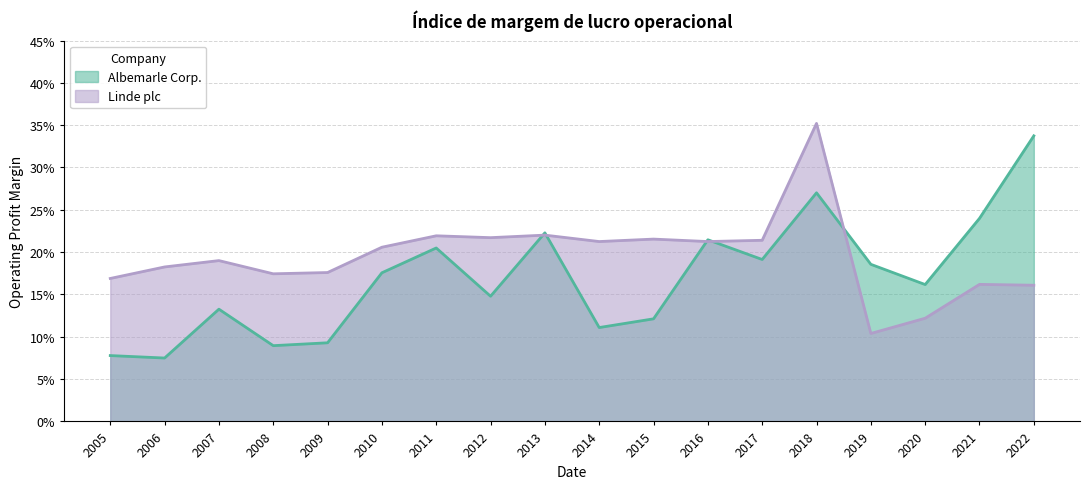

What is the total value across all series at 2022?

0.5